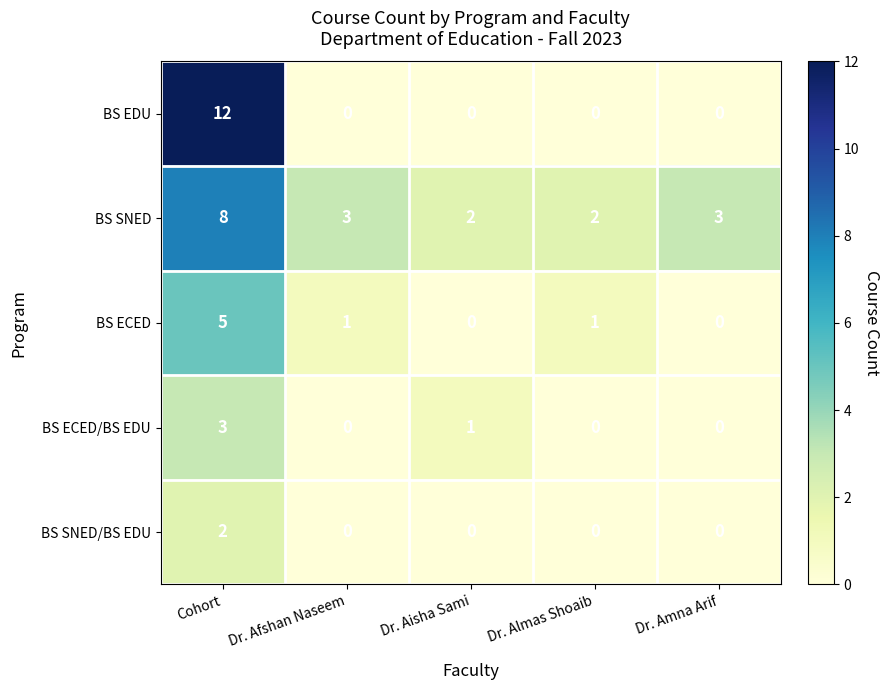

The BS EDU series shows 0 at Dr. Aisha Sami. True or false?

True